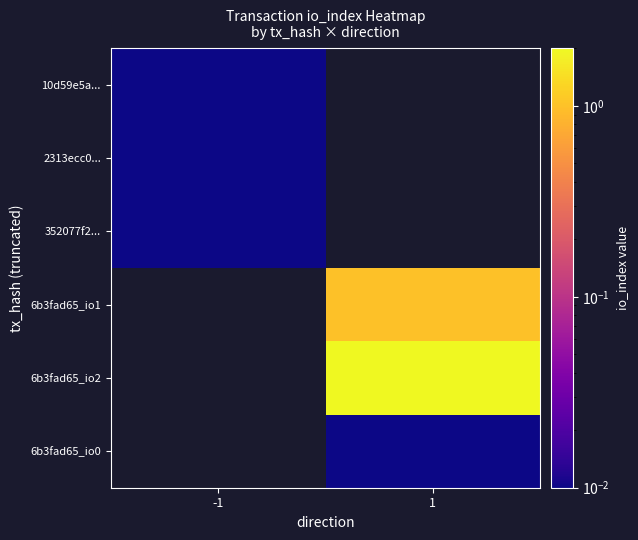

List the labels in order of 6b3fad65_io1 value, smallest first.

-1, 1